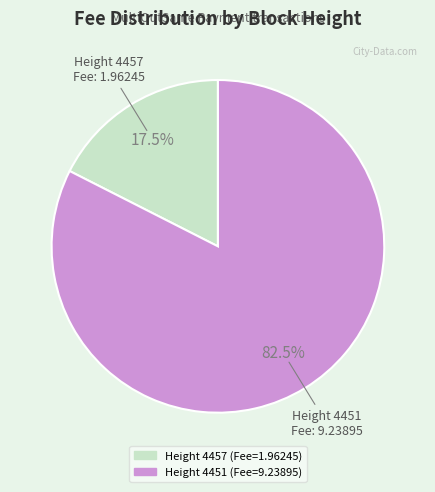

Which slice is the smallest?

Height 4457